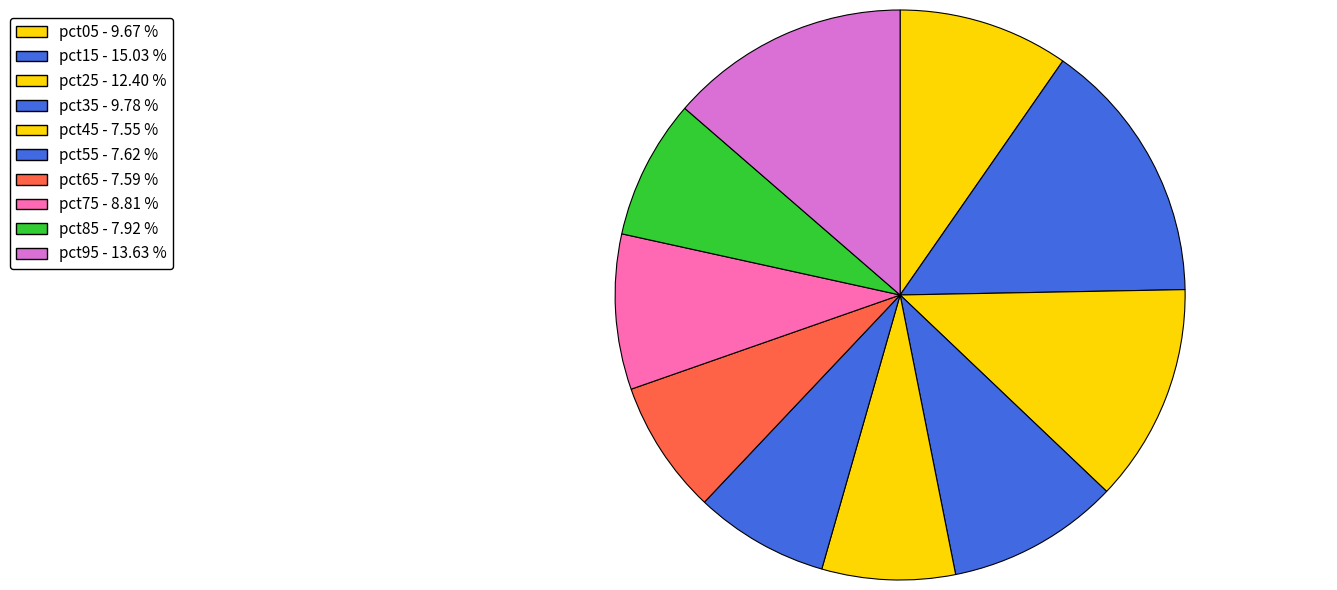

How many segments does this pie chart have?

10